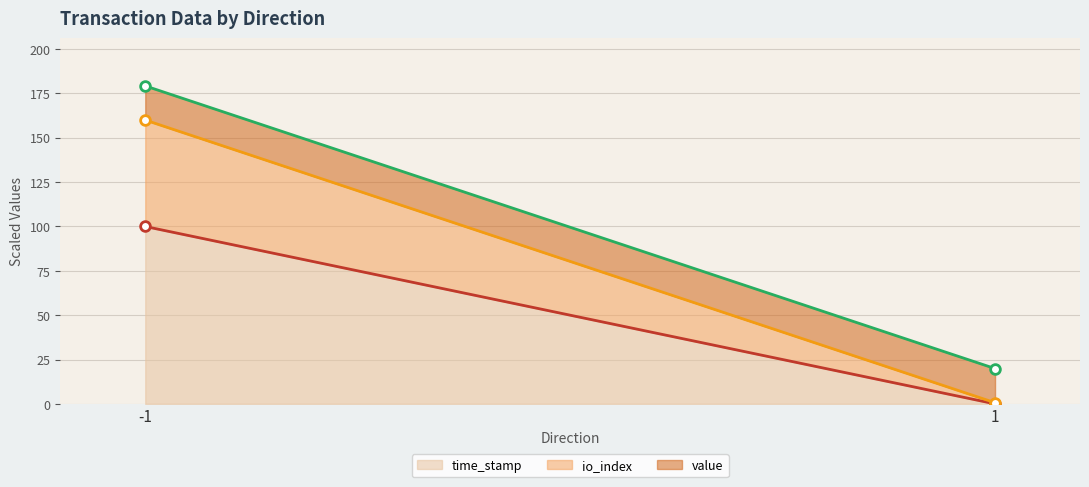

What is the value of the time_stamp (line) point at the 1st from the left?

100.0